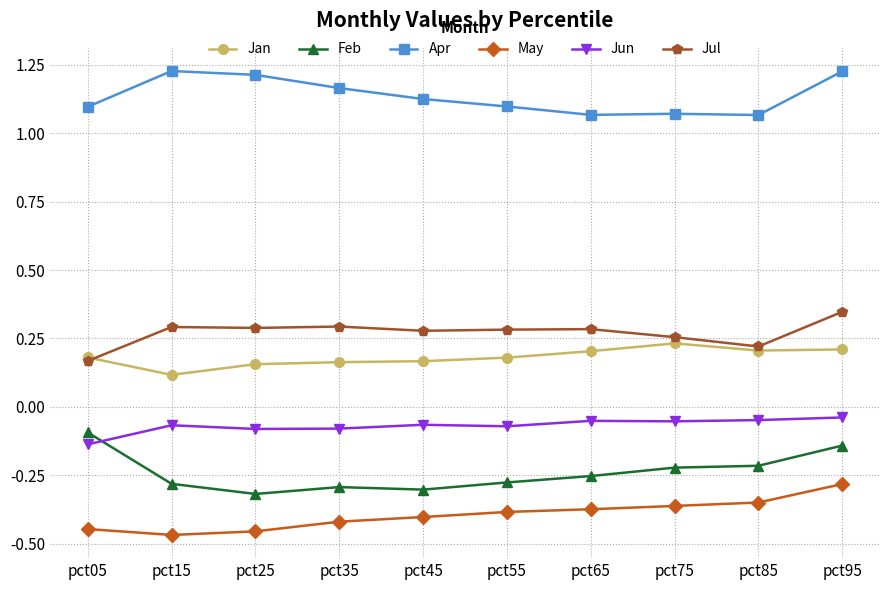

At how many categories does at least one series exceed 0?

10